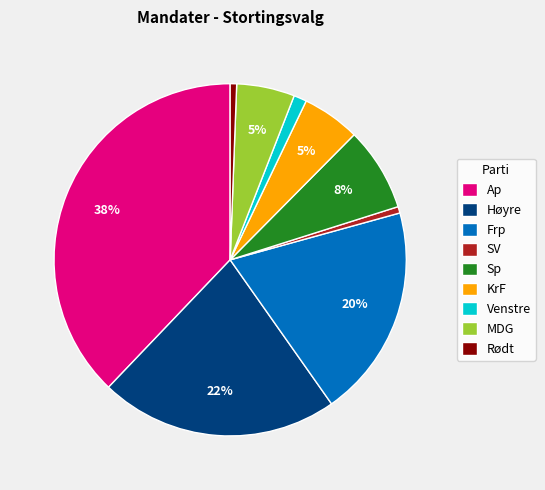

Which slice is the largest?

Ap